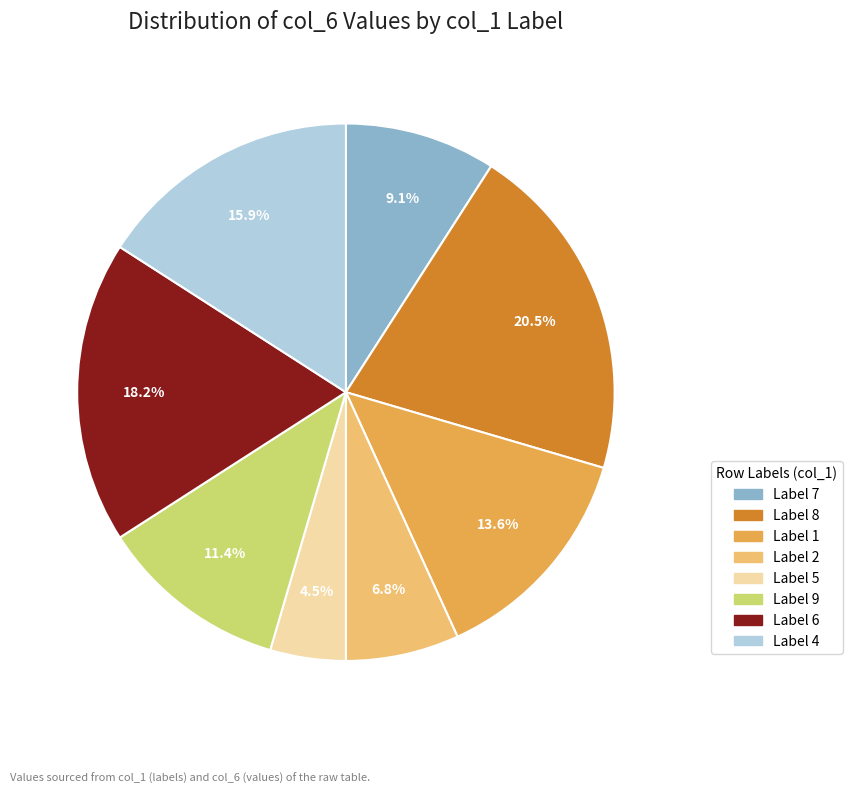

Is there a majority slice in this chart?

No